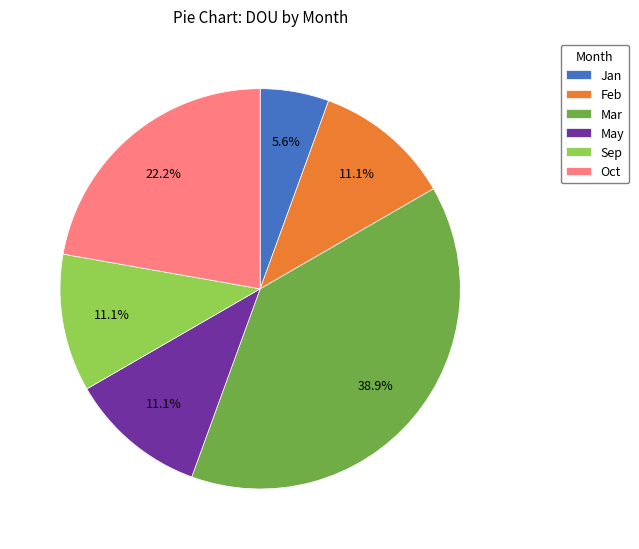

To the nearest percent, what is the difference between the largest and smallest slice percentages?

33%